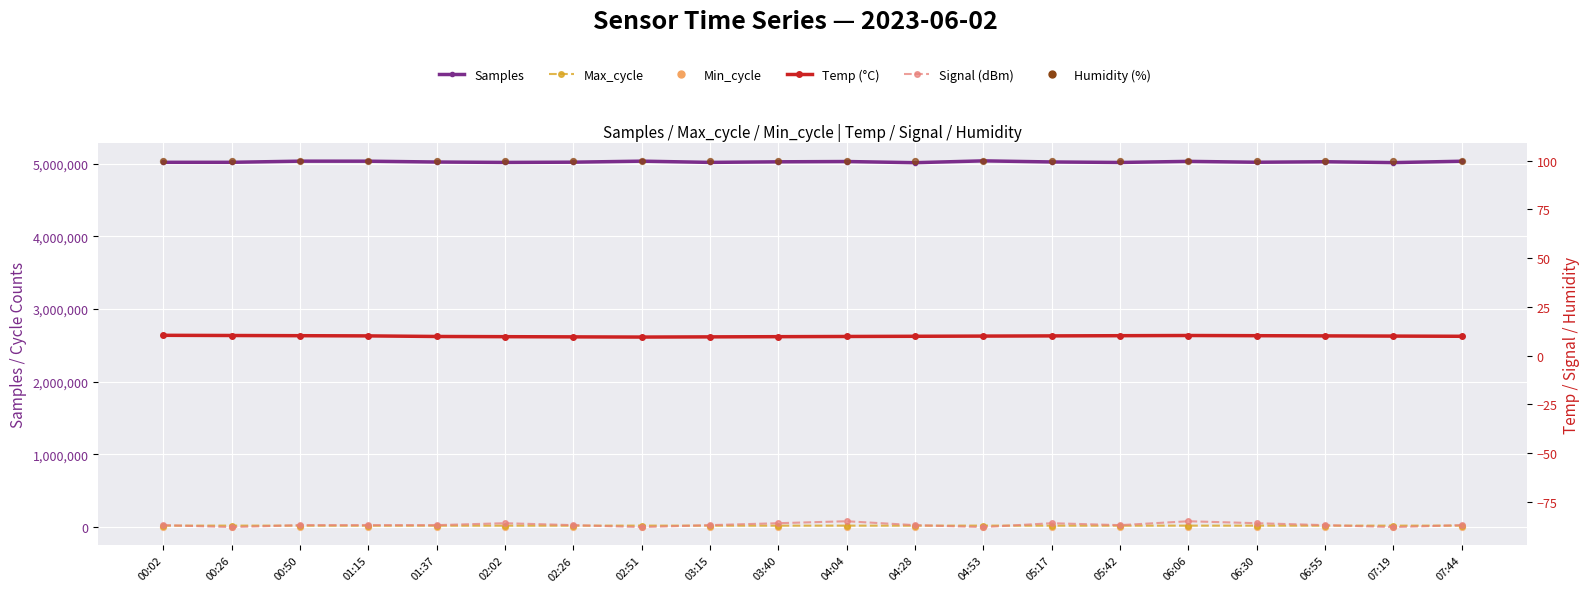

Which series contains the highest Y value?

Samples